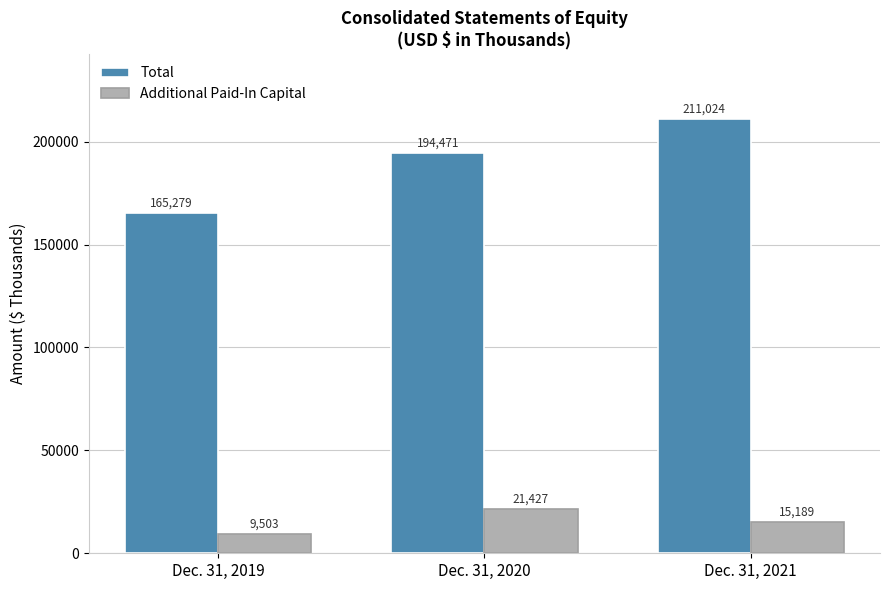

Which series has the widest spread of values?

Total